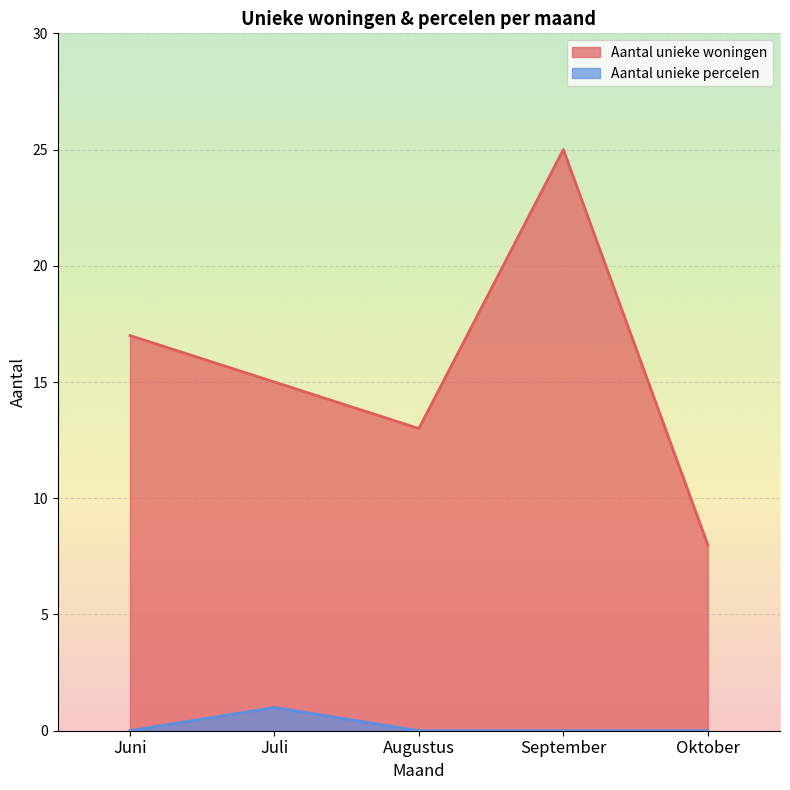

How many positive values does the Aantal unieke percelen series have?

1